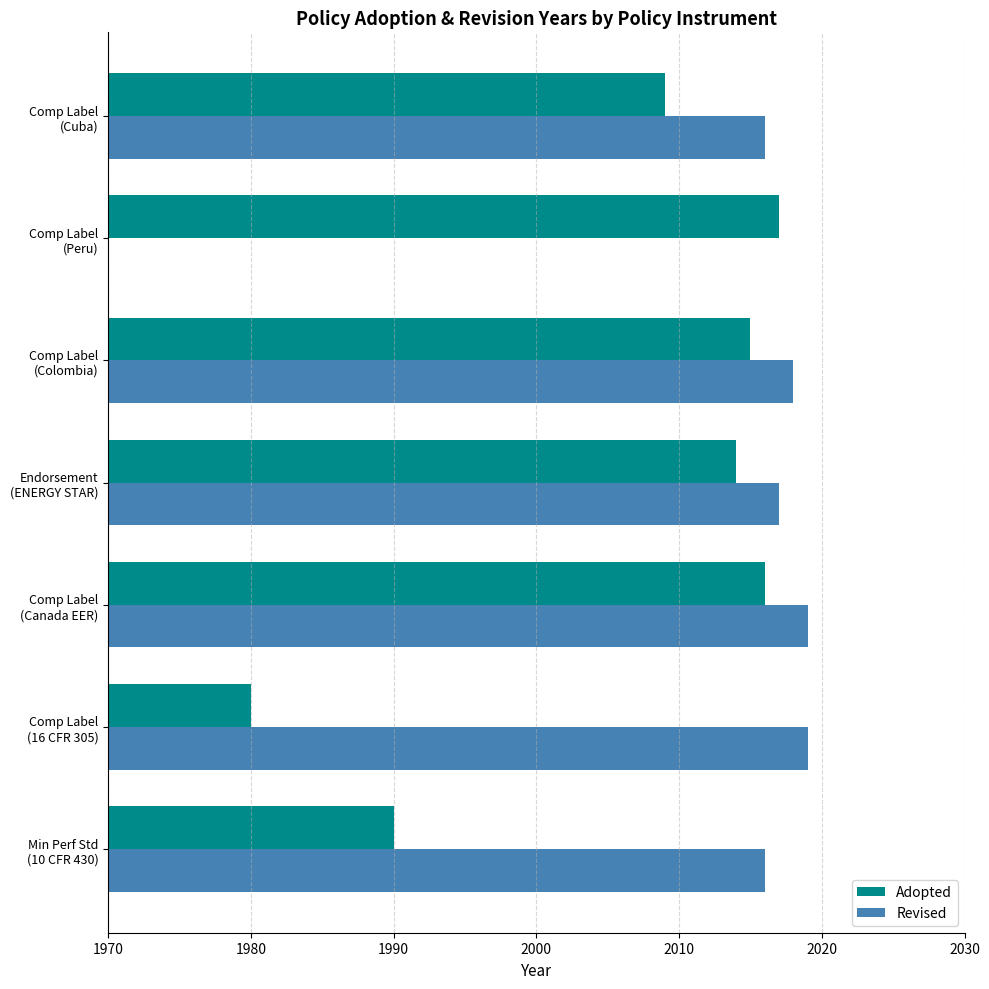

How many values in the Revised series are below 2018?

3